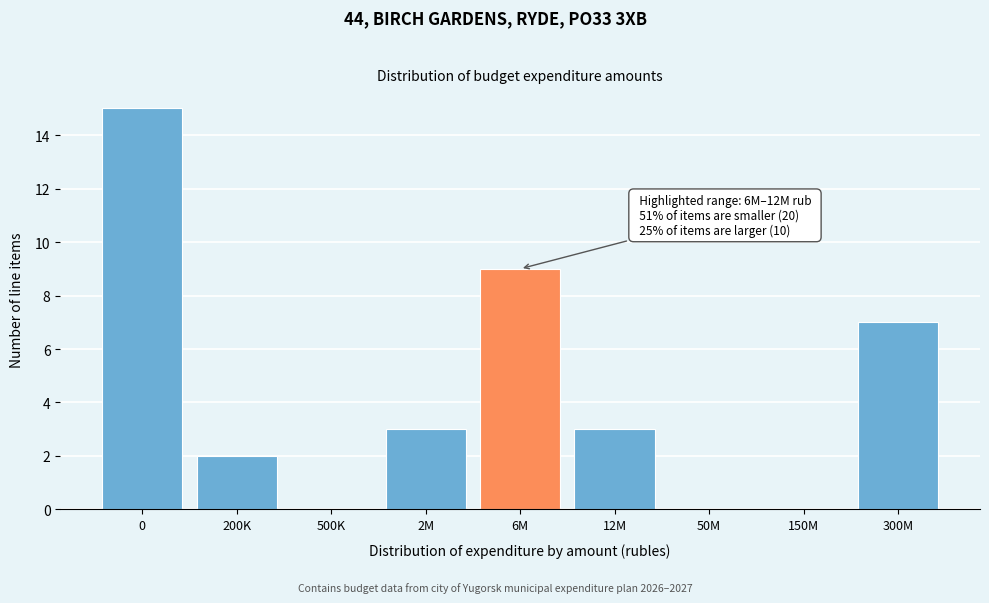

Reading left to right, extract all data points from this chart.

0=15	200K=2	500K=0	2M=3	6M=9	12M=3	50M=0	150M=0	300M=7